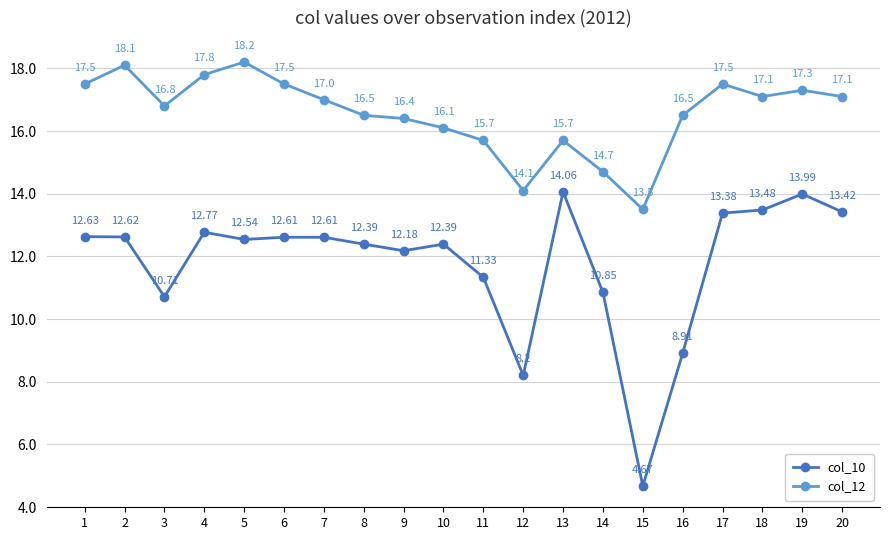

At 6, list the series in order from smallest to largest.

col_10, col_12